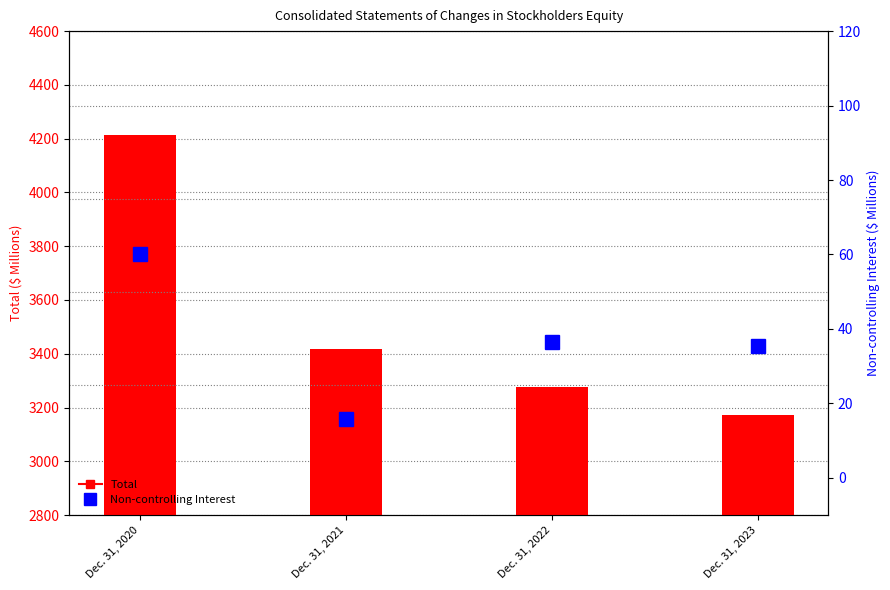

What is the difference between the maximum and minimum values in the Total series?

1042.2